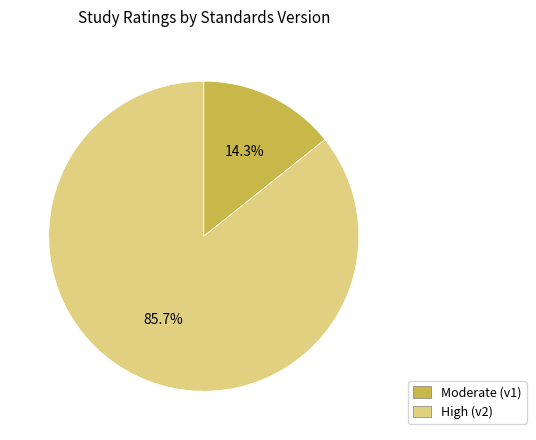

Does any single category account for the majority?

Yes